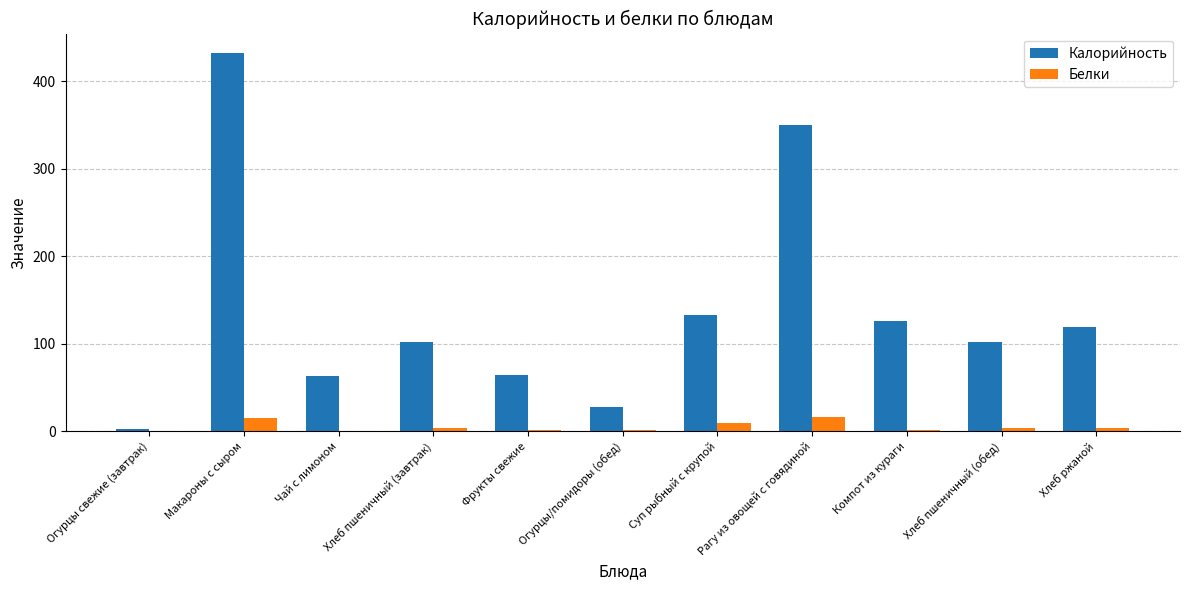

What are all the series names shown in the legend?

Калорийность, Белки